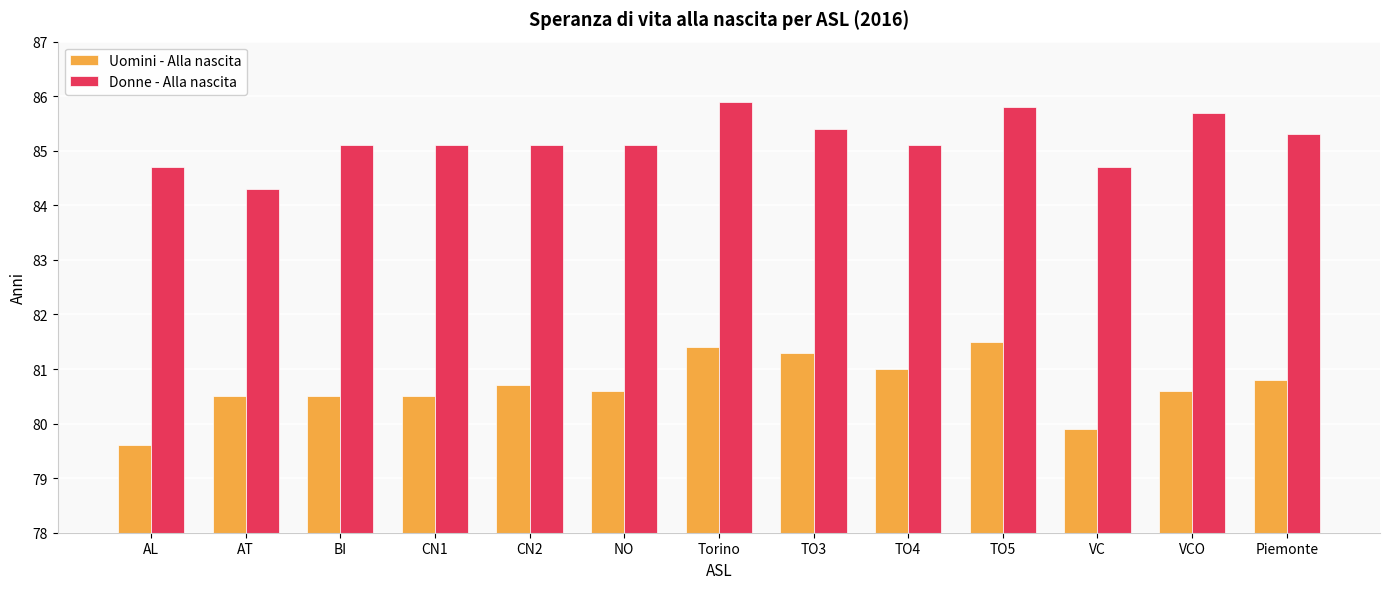

Reading left to right, what are all the values shown in this chart?

Uomini - Alla nascita: AL=79.6	AT=80.5	BI=80.5	CN1=80.5	CN2=80.7	NO=80.6	Torino=81.4	TO3=81.3	TO4=81.0	TO5=81.5	VC=79.9	VCO=80.6	Piemonte=80.8
Donne - Alla nascita: AL=84.7	AT=84.3	BI=85.1	CN1=85.1	CN2=85.1	NO=85.1	Torino=85.9	TO3=85.4	TO4=85.1	TO5=85.8	VC=84.7	VCO=85.7	Piemonte=85.3